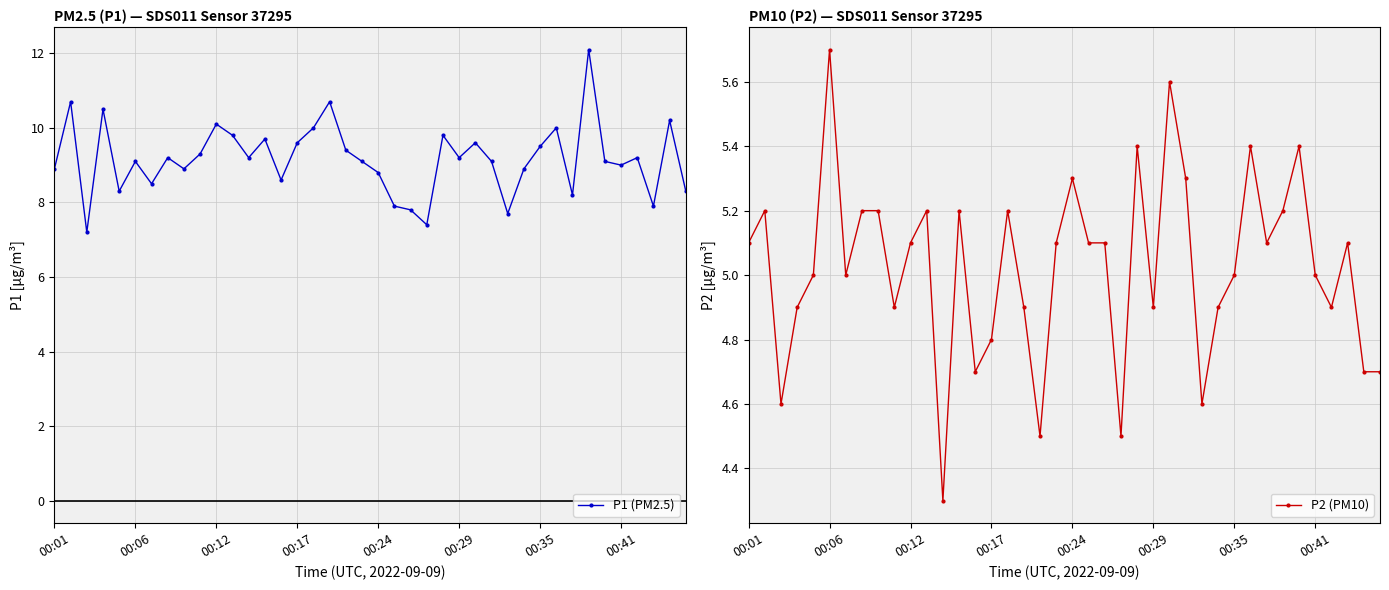

What is the value of the P2 (PM10) point at the 2nd from the left?

5.2